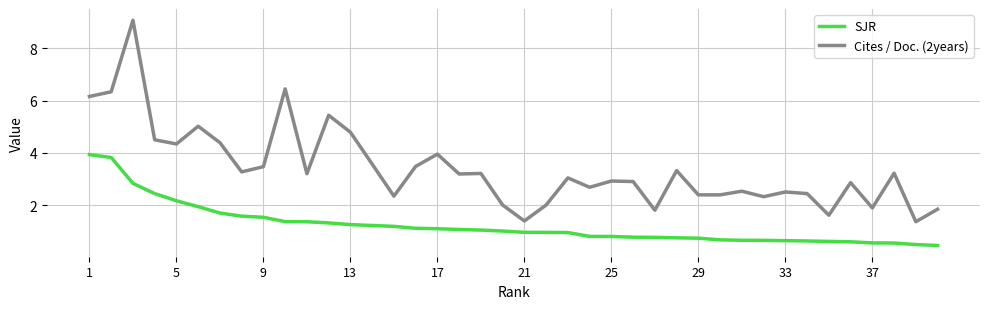

Which series has the largest total across all categories?

Cites / Doc. (2years)